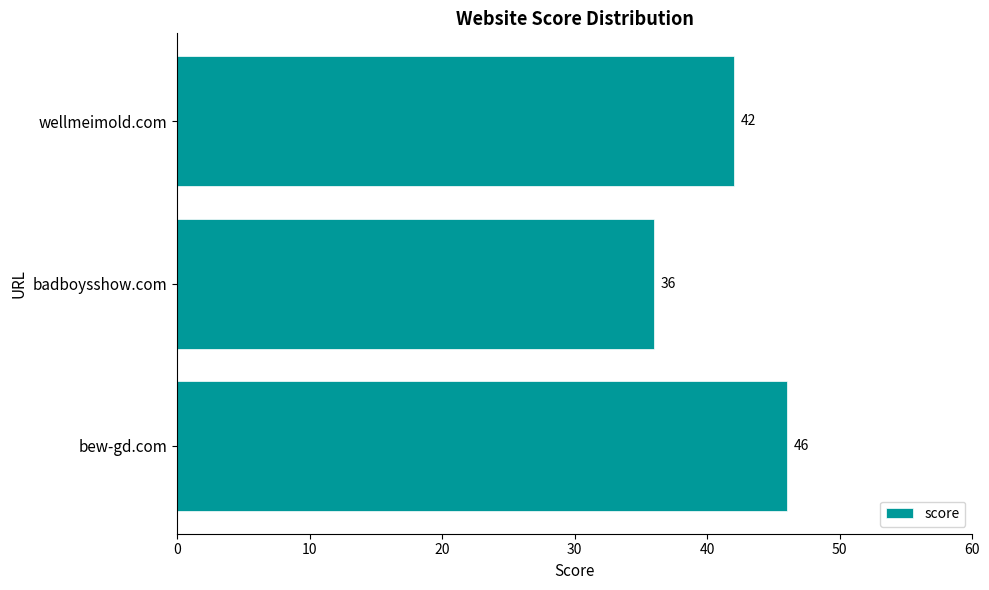

List the labels in order of value, smallest first.

badboysshow.com, wellmeimold.com, bew-gd.com